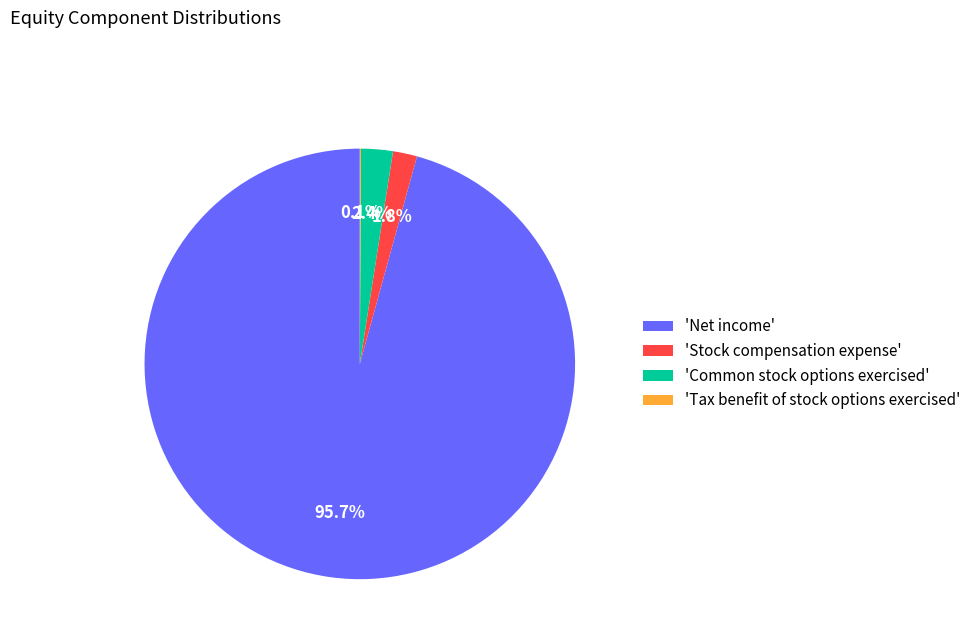

Approximately how many times larger is the value at 'Common stock options exercised' compared to 'Stock compensation expense'?

1.3